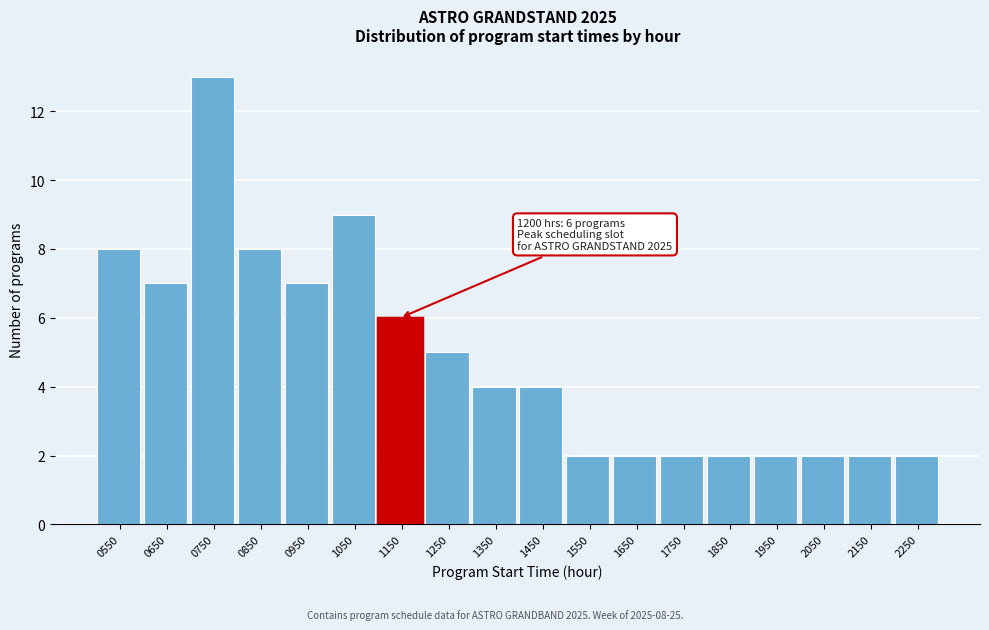

Reading left to right, transcribe all the data shown in this chart.

8	7	13	8	7	9	6	5	4	4	2	2	2	2	2	2	2	2